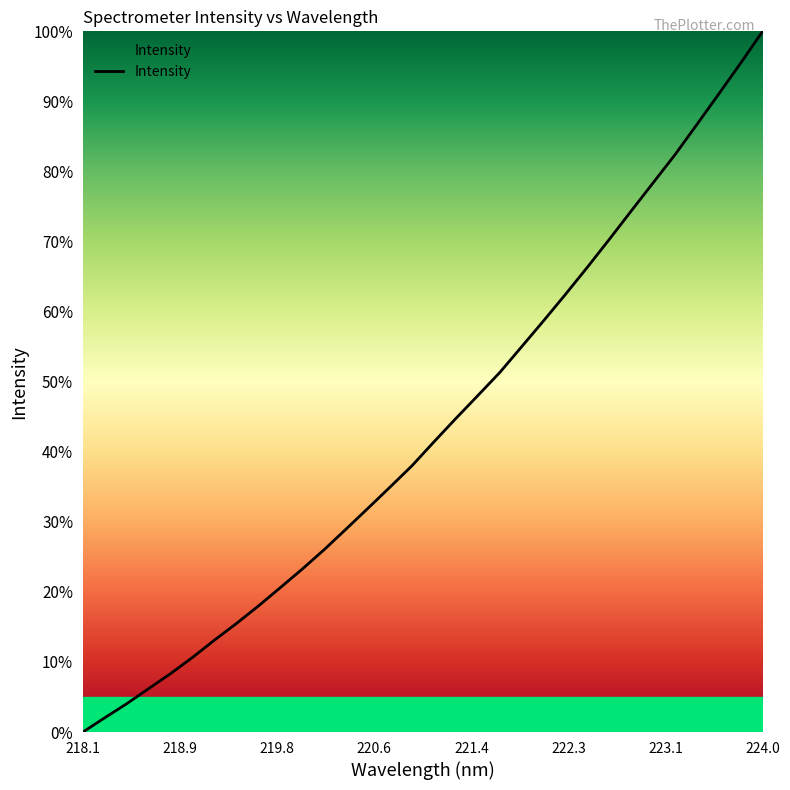

Reading left to right, what are all the values shown in this chart?

0.0	2.0	4.0	6.2	8.3	10.7	13.1	15.5	18.0	20.6	23.3	26.0	29.0	32.0	35.0	38.0	41.4	44.8	48.0	51.3	55.0	58.7	62.5	66.3	70.3	74.4	78.4	82.4	86.7	91.1	95.5	100.0